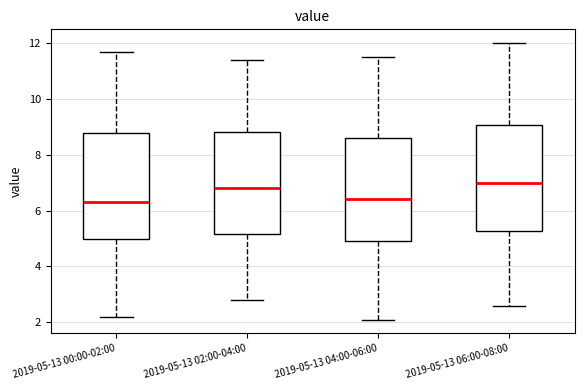

Reading left to right, transcribe this box plot: for each box, give where its median line is, the range the box spans, and where its two whiskers end, as read against the y-axis. The values are not printed on the chart, so give them approximately, as read against the axis.

2019-05-13 00:00-02:00: median 6.4, box 5.0 to 8.8, whiskers 2.2 to 11.6
2019-05-13 02:00-04:00: median 6.8, box 5.2 to 8.8, whiskers 2.8 to 11.4
2019-05-13 04:00-06:00: median 6.4, box 5.0 to 8.6, whiskers 2.2 to 11.6
2019-05-13 06:00-08:00: median 7.0, box 5.2 to 9.0, whiskers 2.6 to 12.0